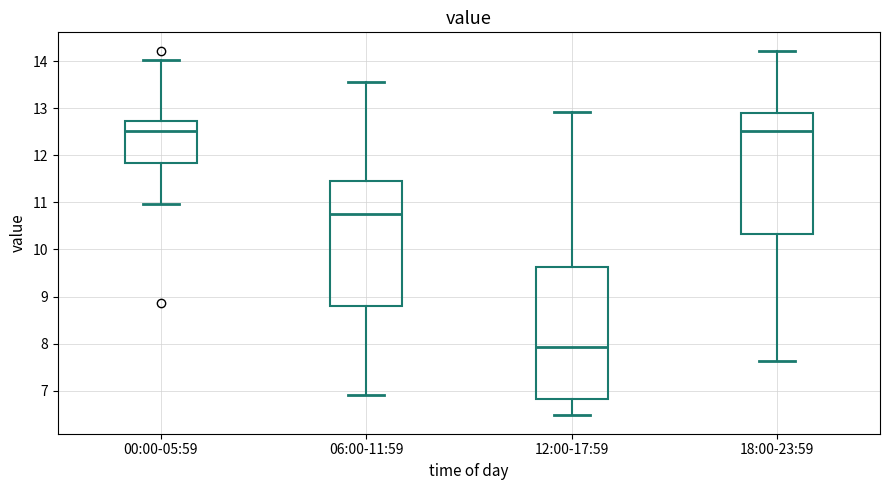

Comparing the boxes themselves (not the whiskers), which one is the tallest?

12:00-17:59